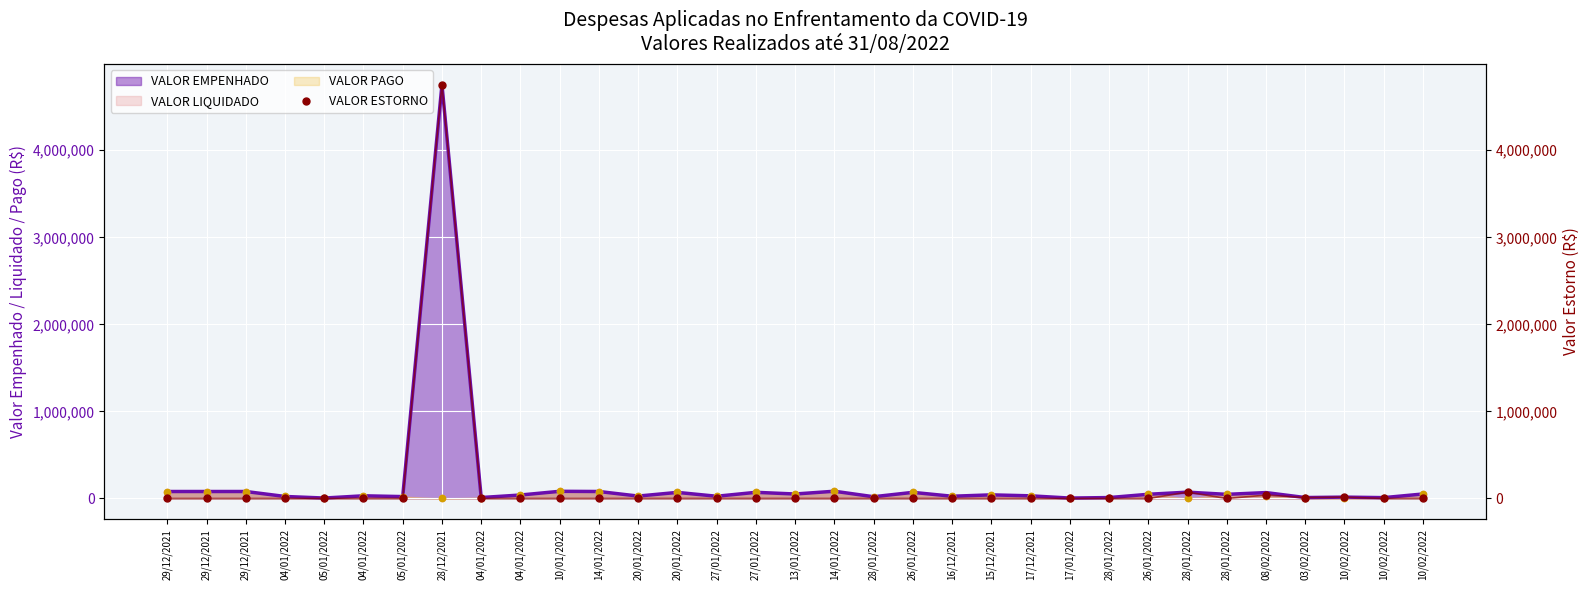

Which has a higher value, 05/01/2022 or 10/02/2022?

05/01/2022